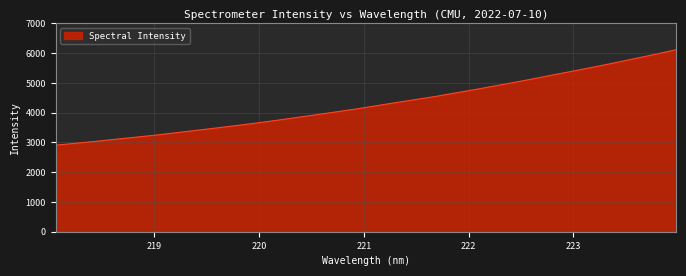

What is the average value?

4297.9